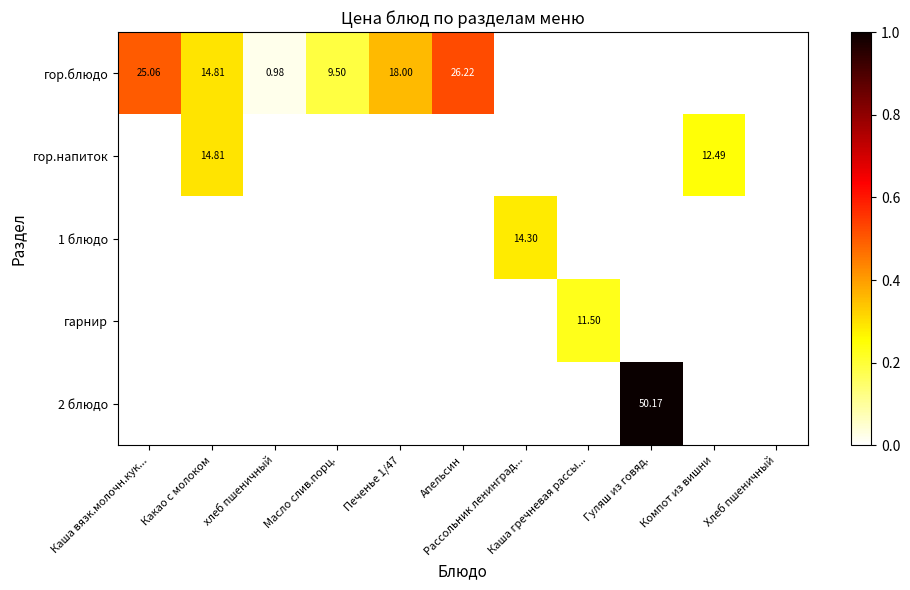

Which has a higher value, Печенье 1/47 or хлеб пшеничный?

Печенье 1/47